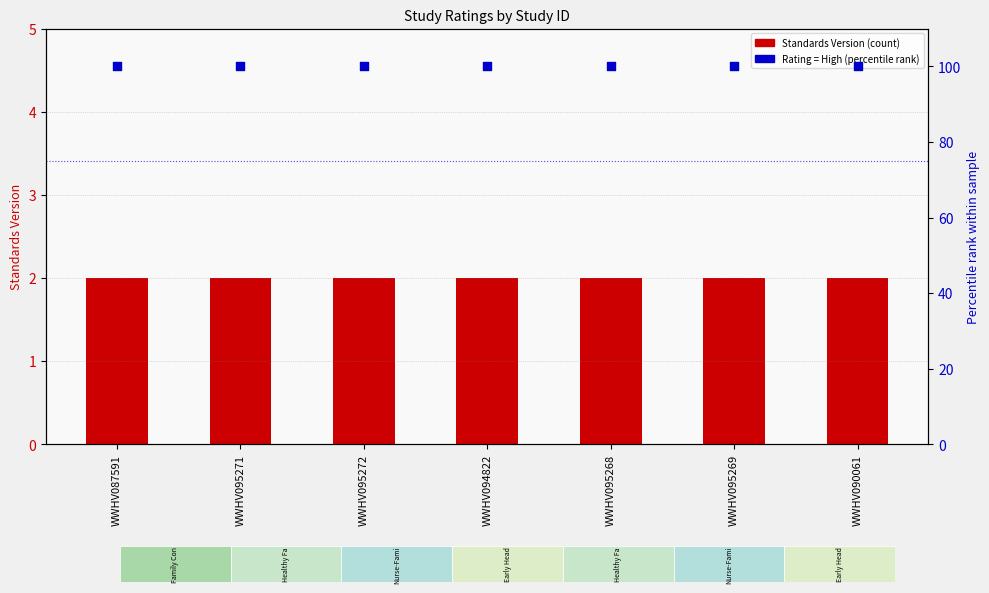

Which series has the widest spread of Y values?

Standards Version